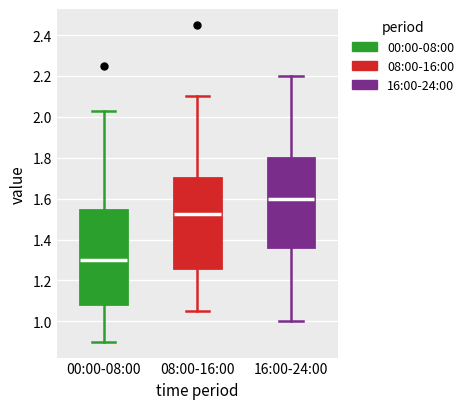

Where does the upper whisker of the box for 00:00-08:00 end on the y-axis? The values are not printed on the chart, so give them approximately, as read against the axis.

2.04